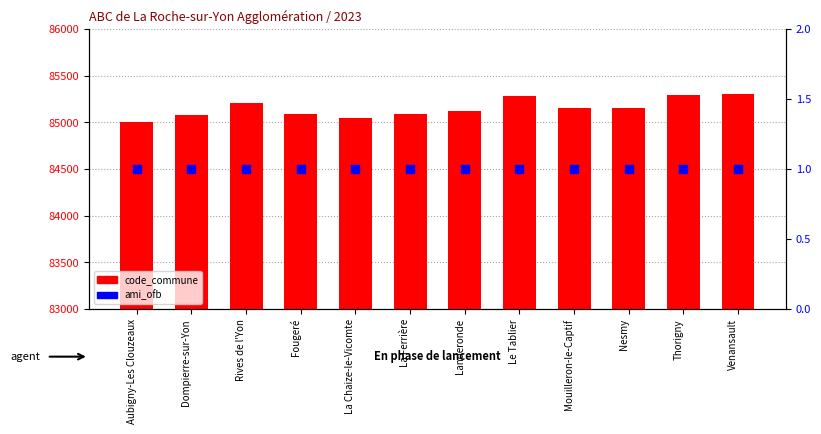

Which series has the largest total across all categories?

code_commune